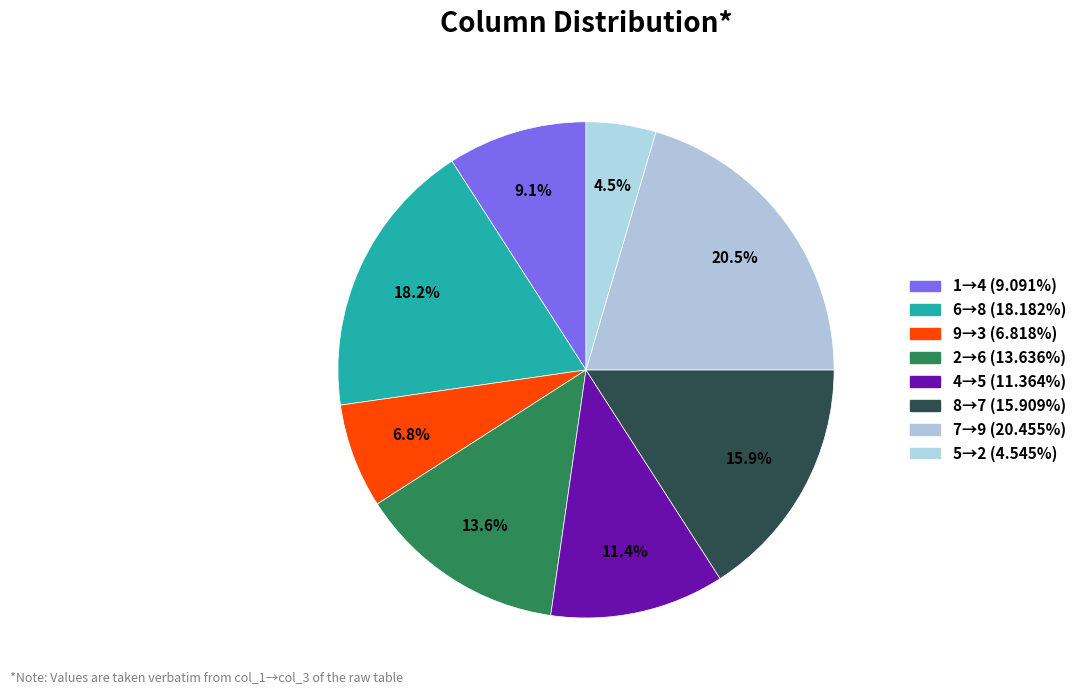

Count the number of slices in the pie.

8